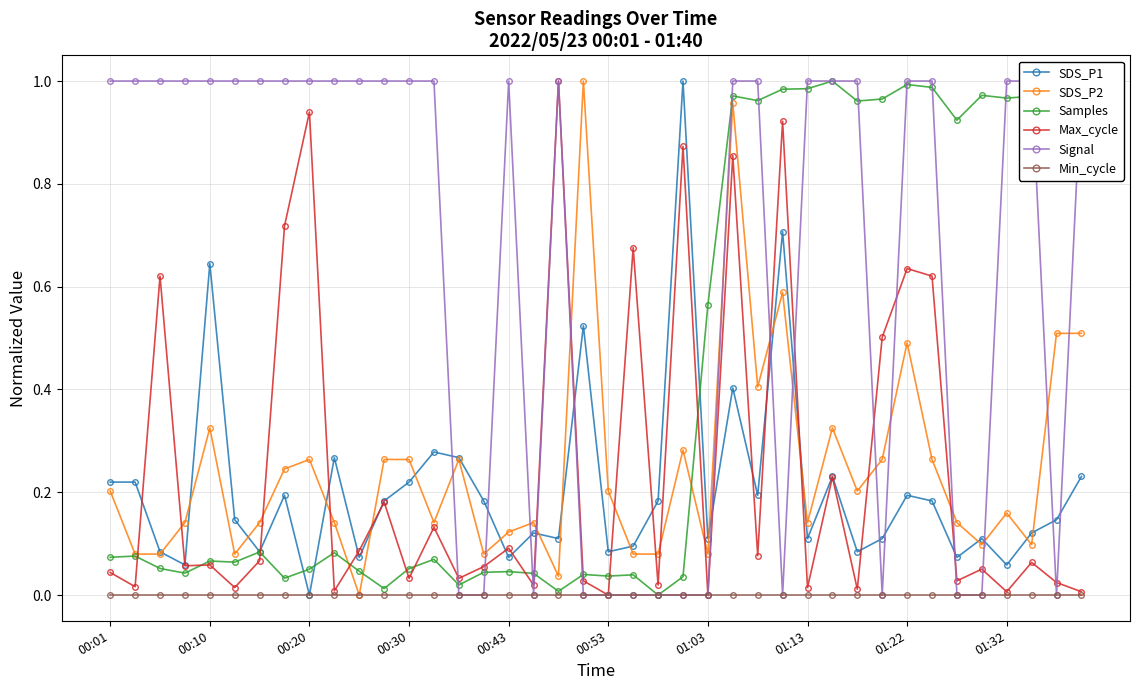

What is the total value across all series at 23?

2.2